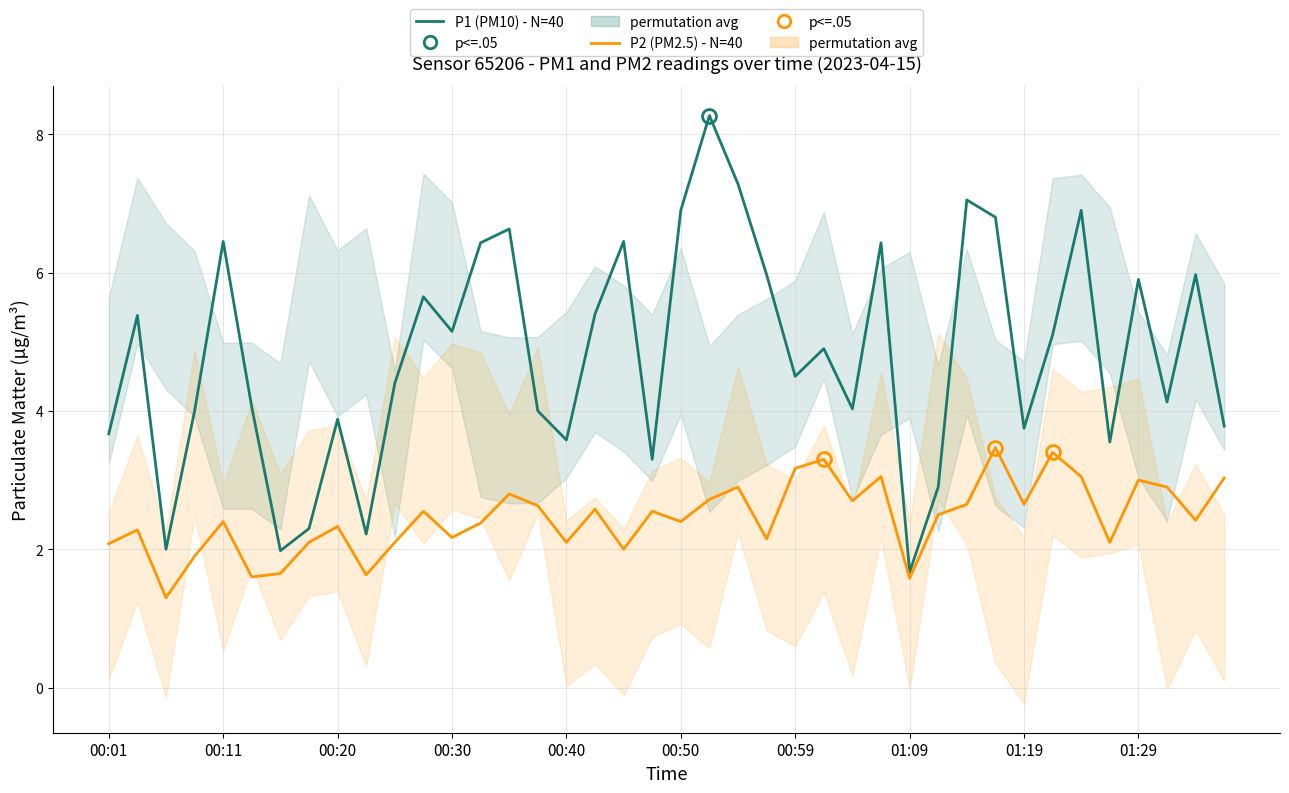

What is the difference between the maximum and minimum values in the P1 (PM10) series?

6.6